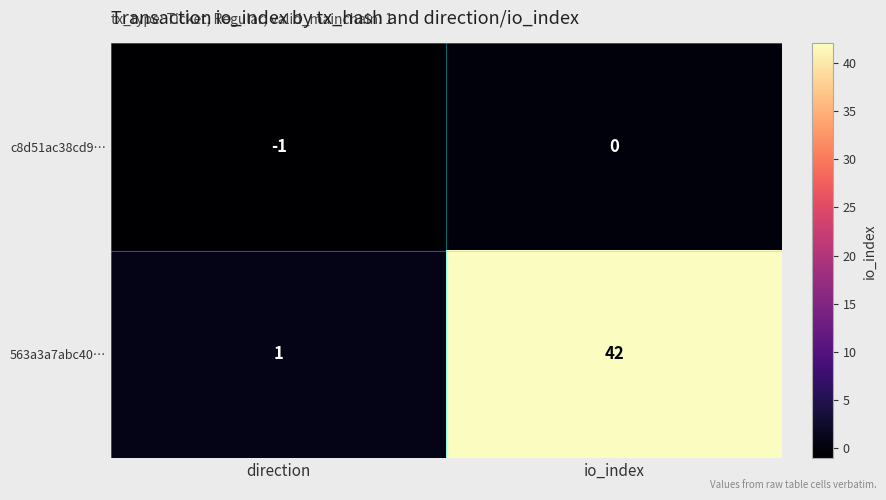

Is it true that c8d51ac38cd9… equals -1 at io_index?

False